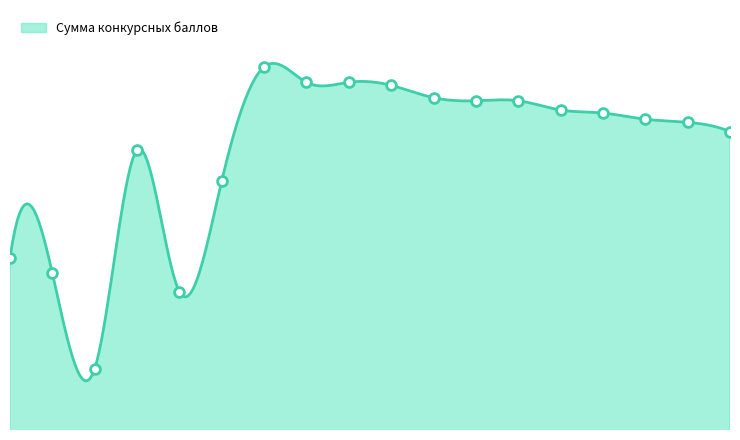

What is the change in value from 11 to 18?

-11